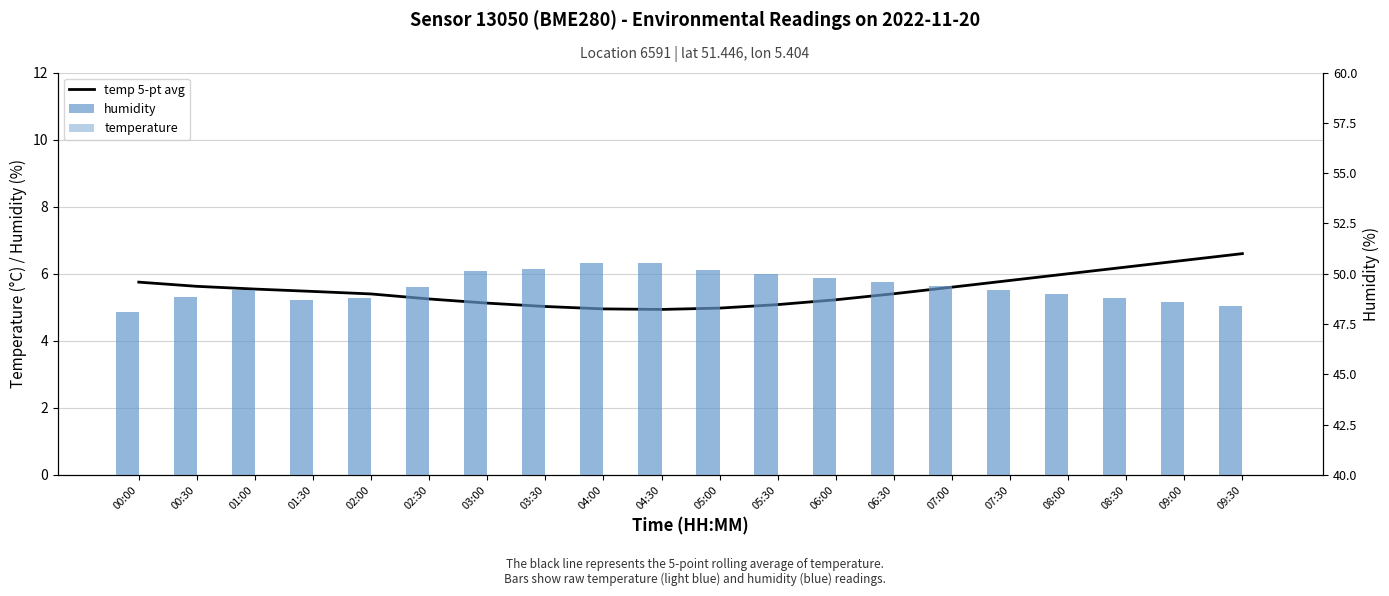

What is the approximate value of temperature at 02:00?

5.1